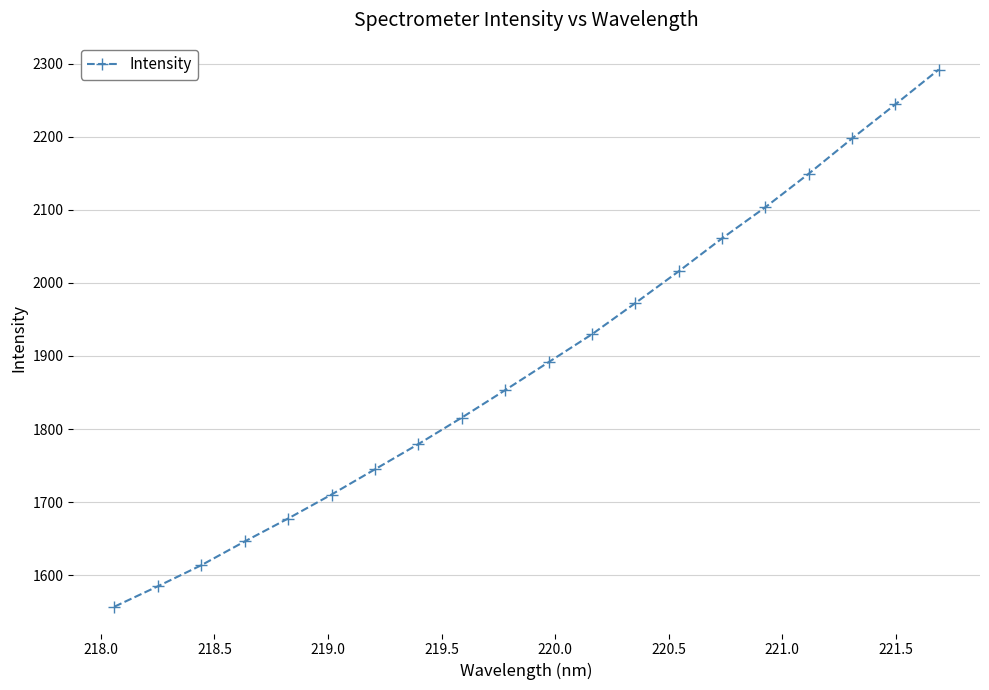

How many data points are less than 1891?

10